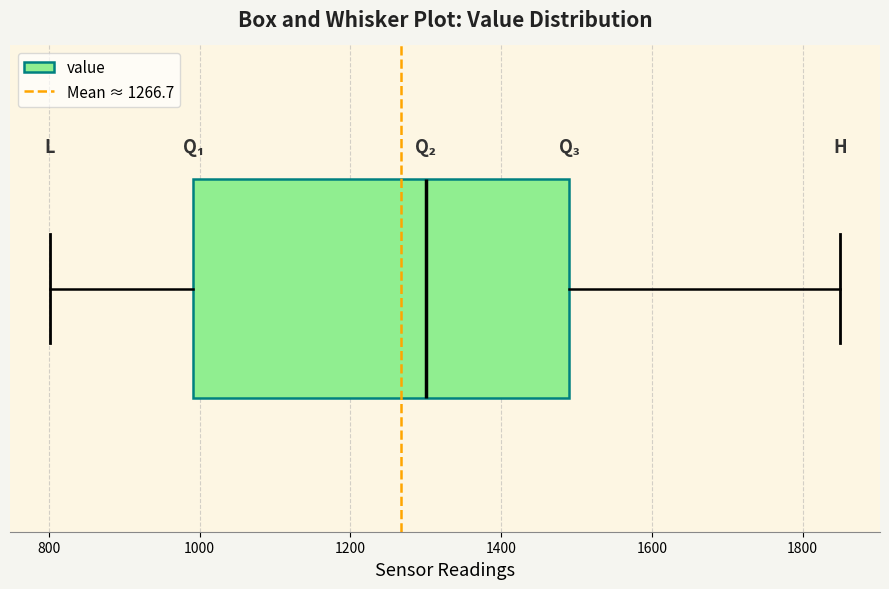

Read this box plot against the x-axis: the position of the median line, the range covered by the box, and the ends of both whiskers. The values are not printed on the chart, so give them approximately, as read against the axis.

median 1300, box 1000 to 1500, whiskers 800 to 1860